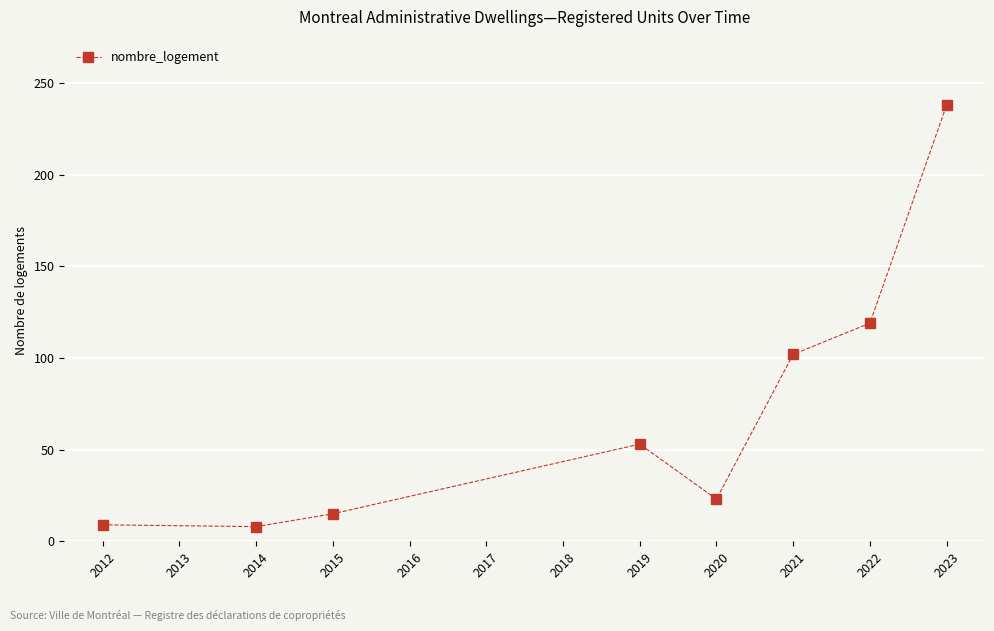

What is the value of the 5th point from the left?

23